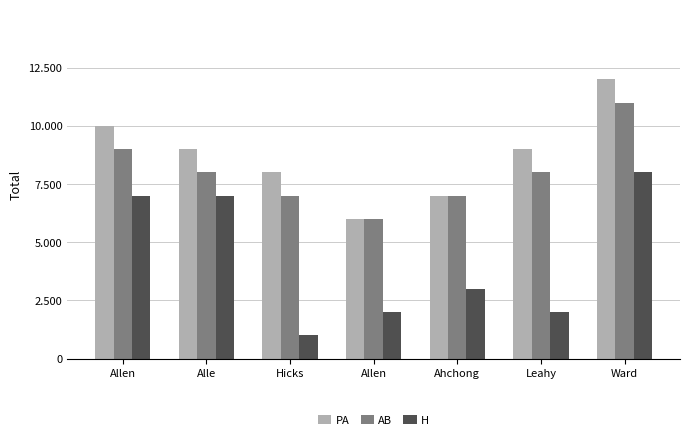

Are the bars grouped side by side (vs. stacked)?

Yes